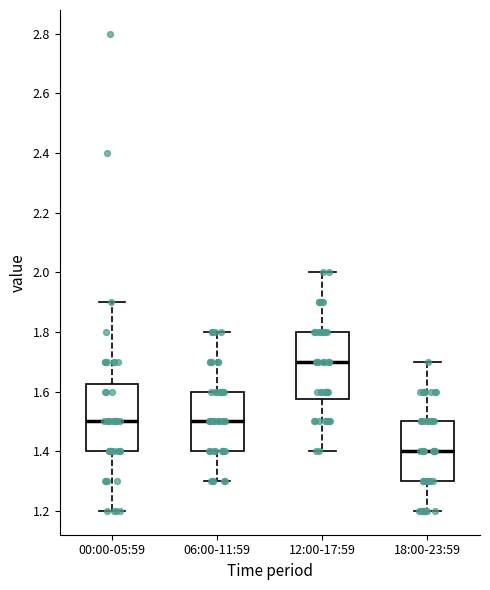

Which box's median line is the highest?

12:00-17:59